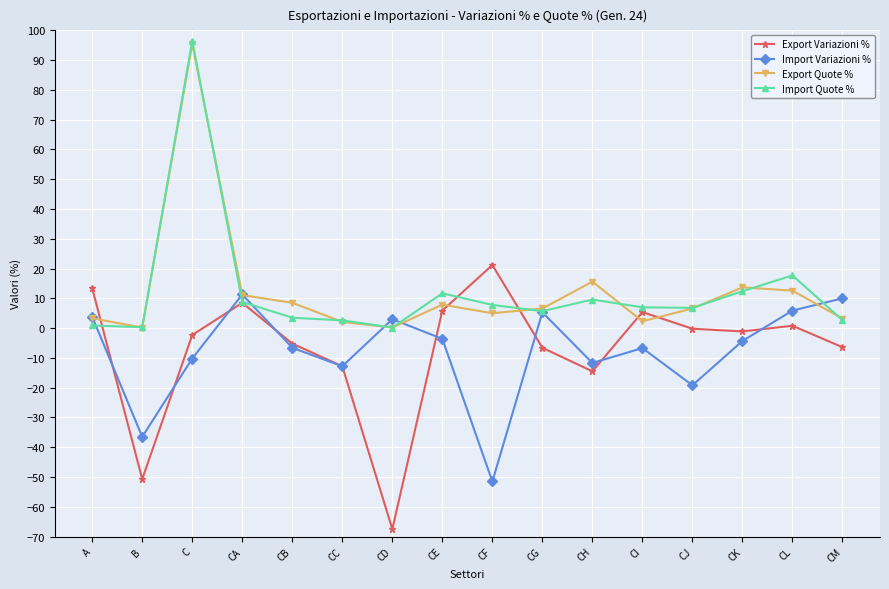

Is it true that Export Quote % equals 6.6 at CL?

False